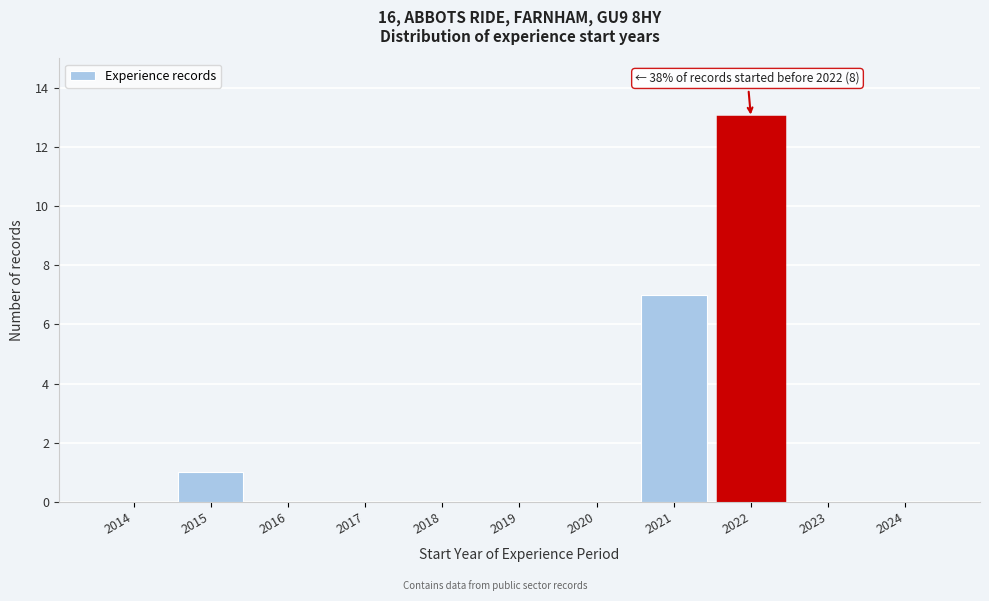

Reading left to right, extract all data points from this chart.

2014=0	2015=1	2016=0	2017=0	2018=0	2019=0	2020=0	2021=7	2022=13	2023=0	2024=0